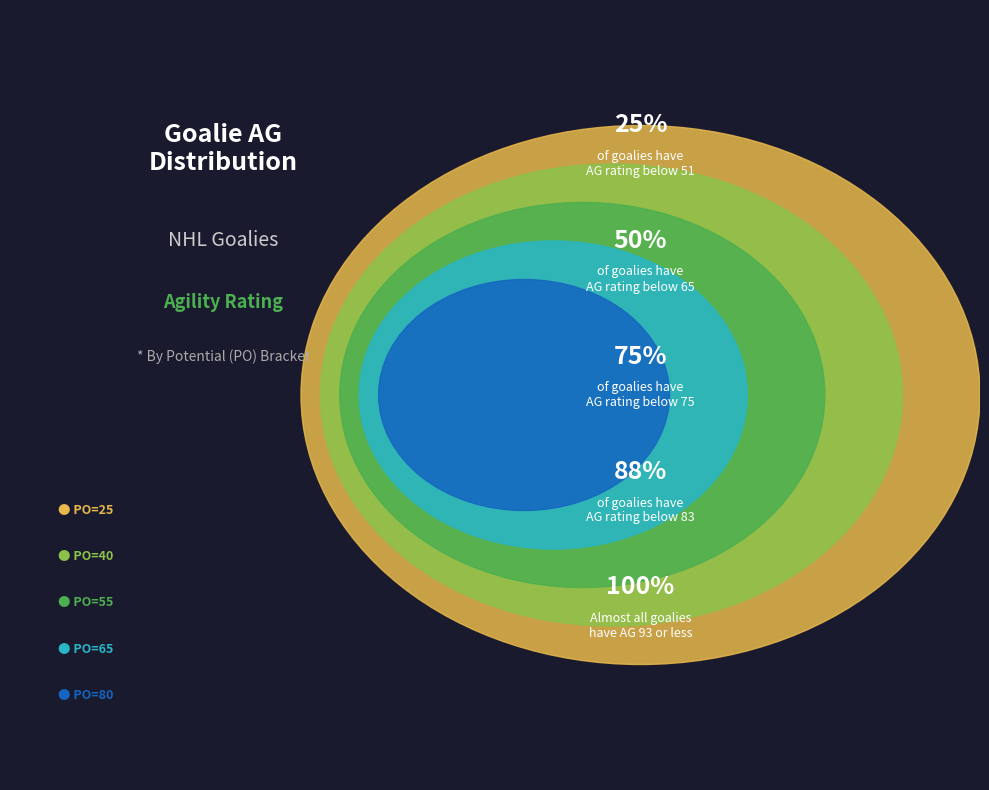

What is the ratio of the value at 80 to the value at 55?

1.4